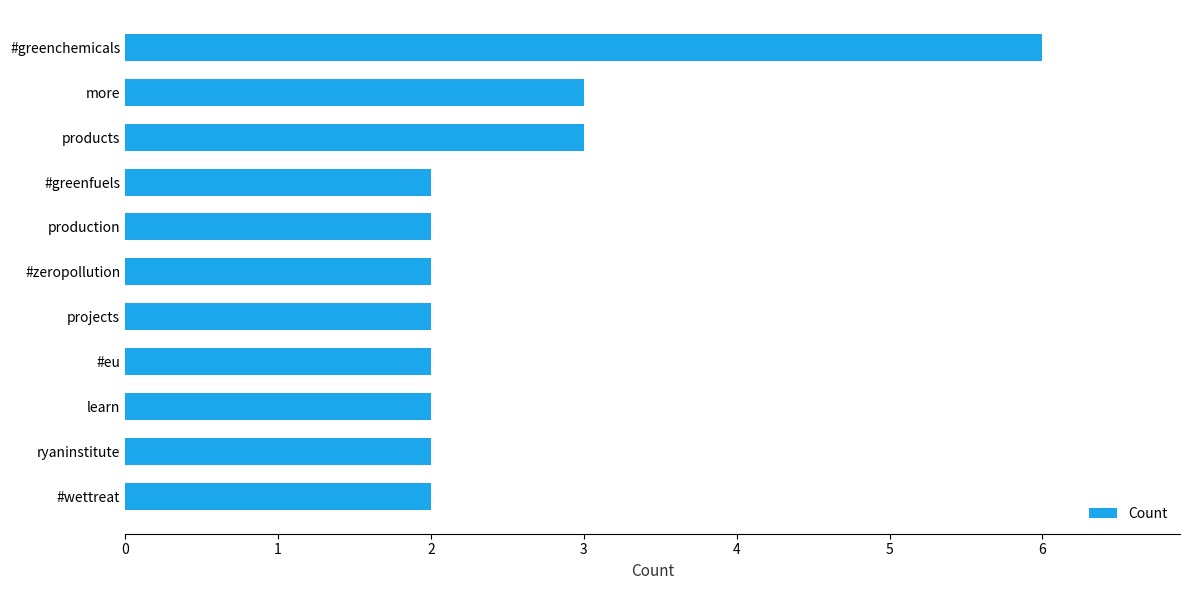

The chart shows a value of 2 at products. True or false?

False